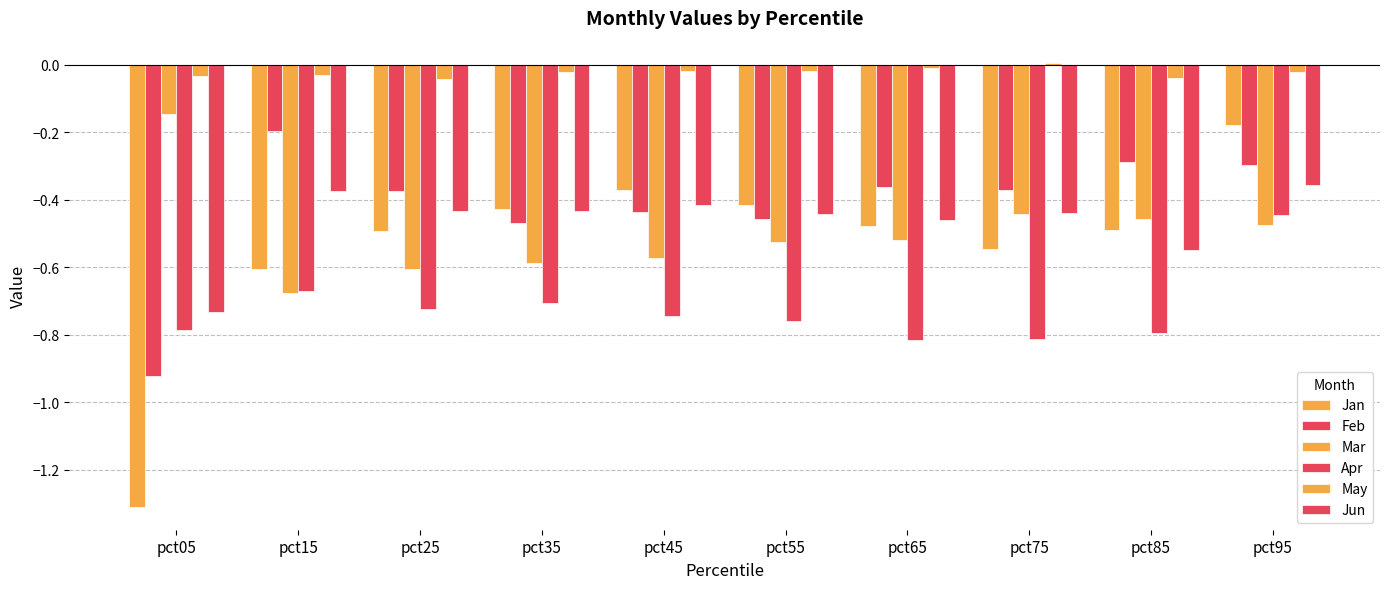

Count the number of data series in this chart.

6